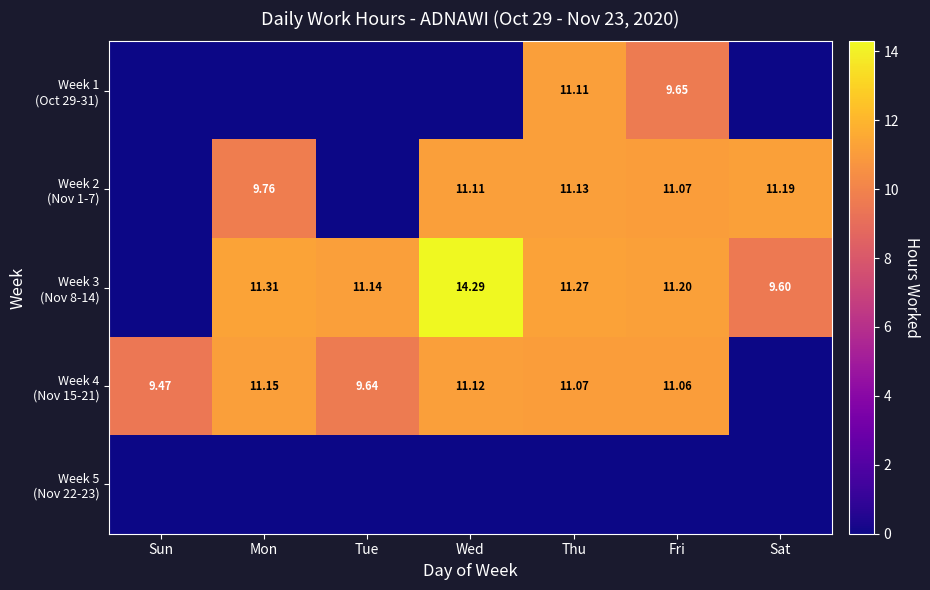

Which label corresponds to the smallest value in the chart?

Sun